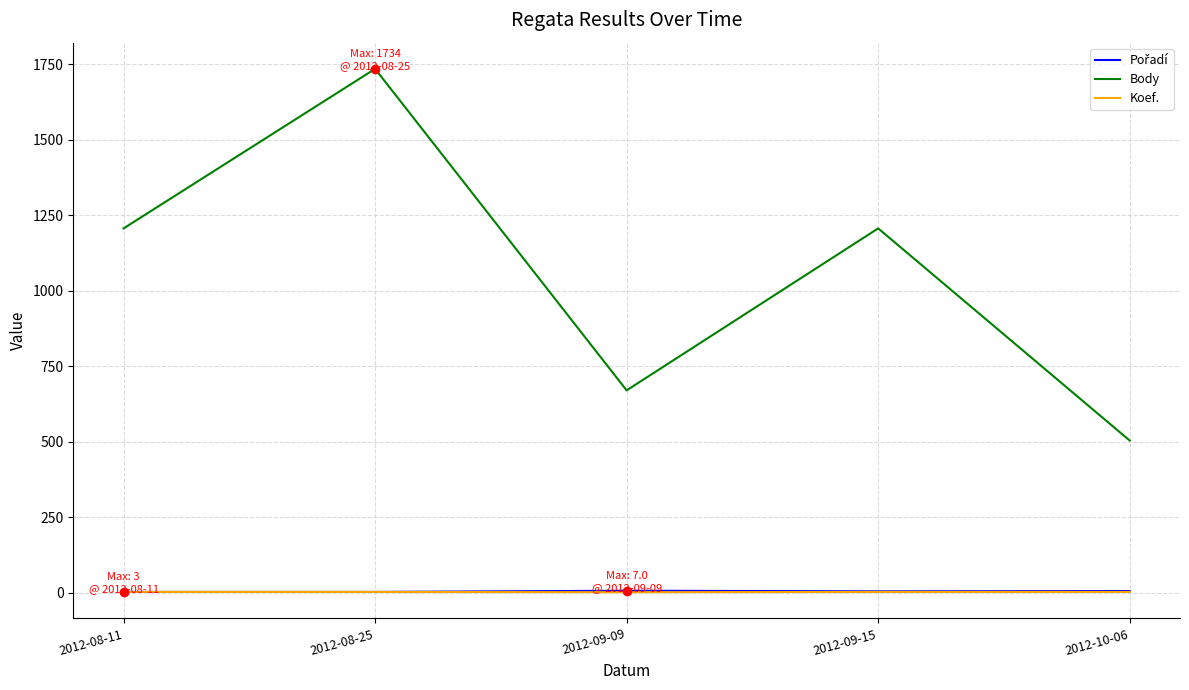

Is this an area chart (filled region under the line)?

No